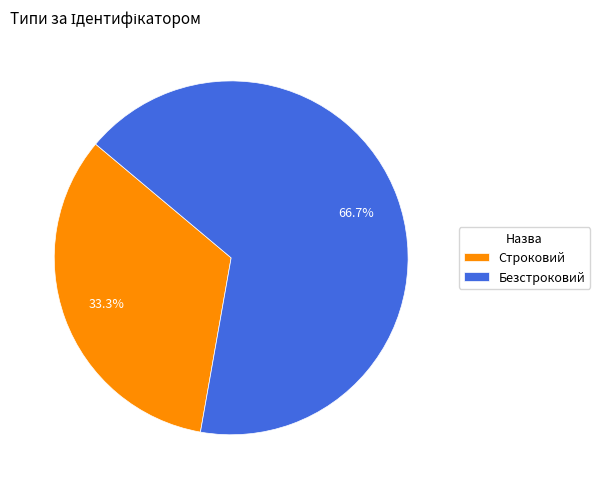

What is the smallest slice in the pie chart?

Строковий